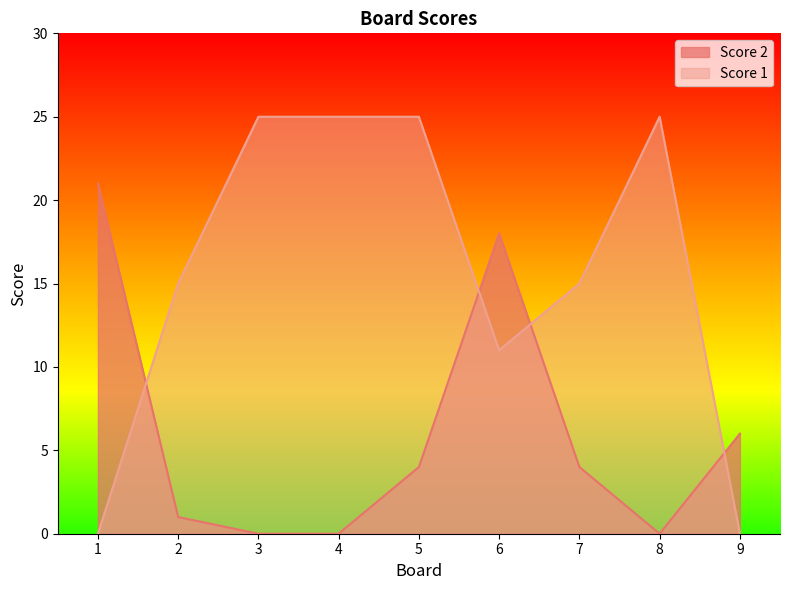

How many values in Score 1 are above zero?

7